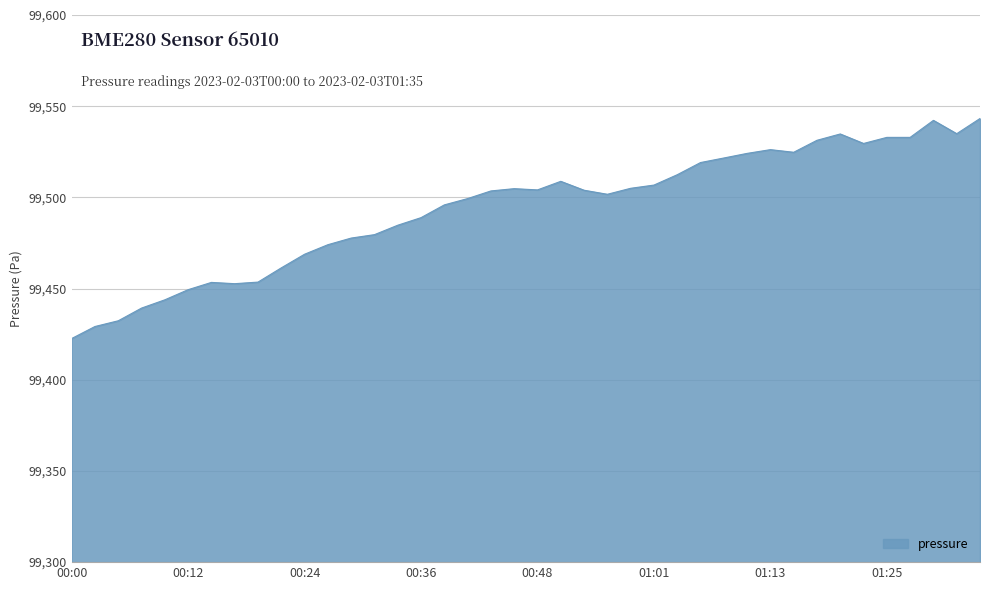

Does the chart have visible grid lines?

Yes